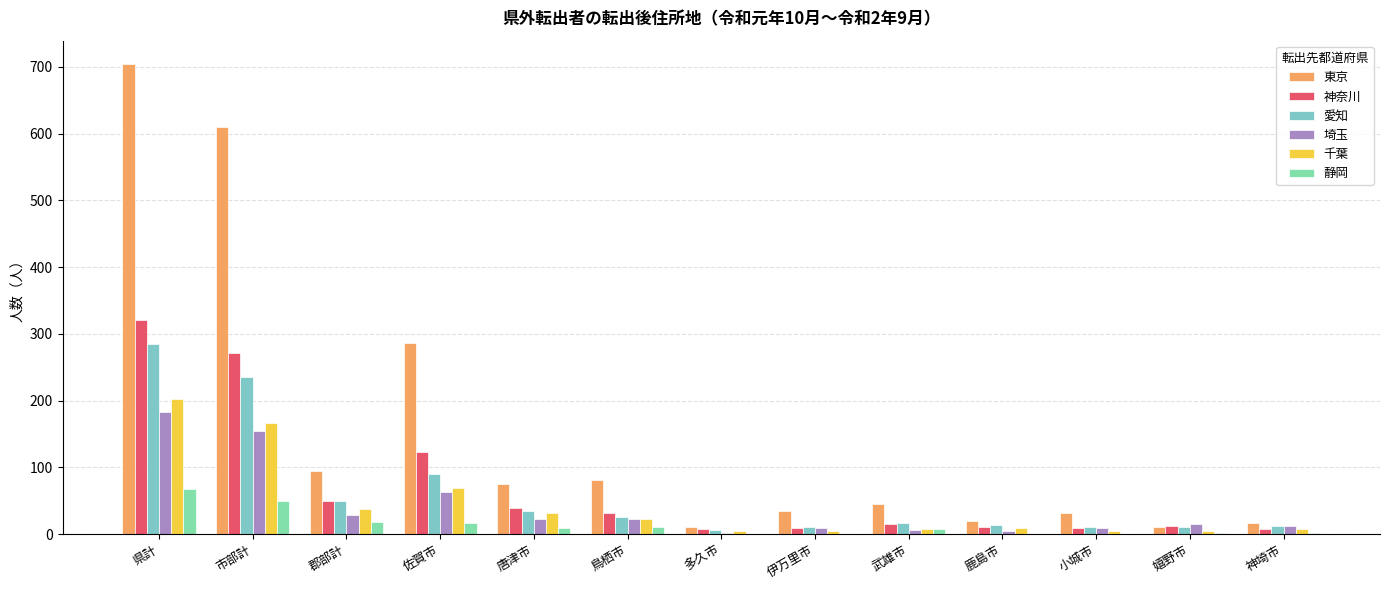

What is the sum of the 静岡 values at 唐津市 and 鳥栖市?

20